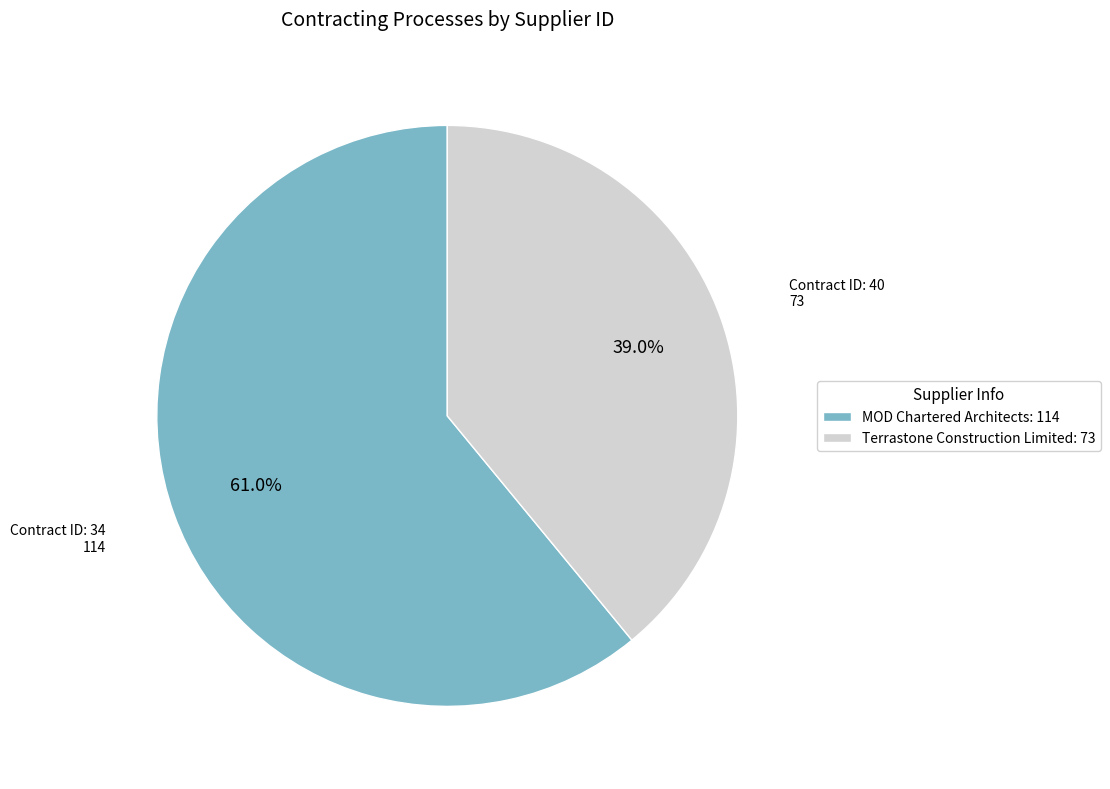

Rank the categories by value from lowest to highest.

Terrastone Construction Limited: 73, MOD Chartered Architects: 114